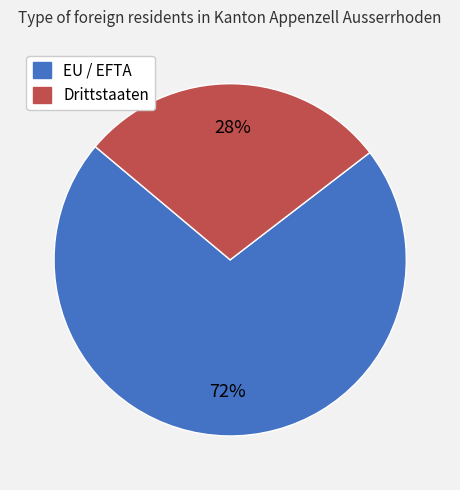

Does Drittstaaten represent more than half of the total?

No